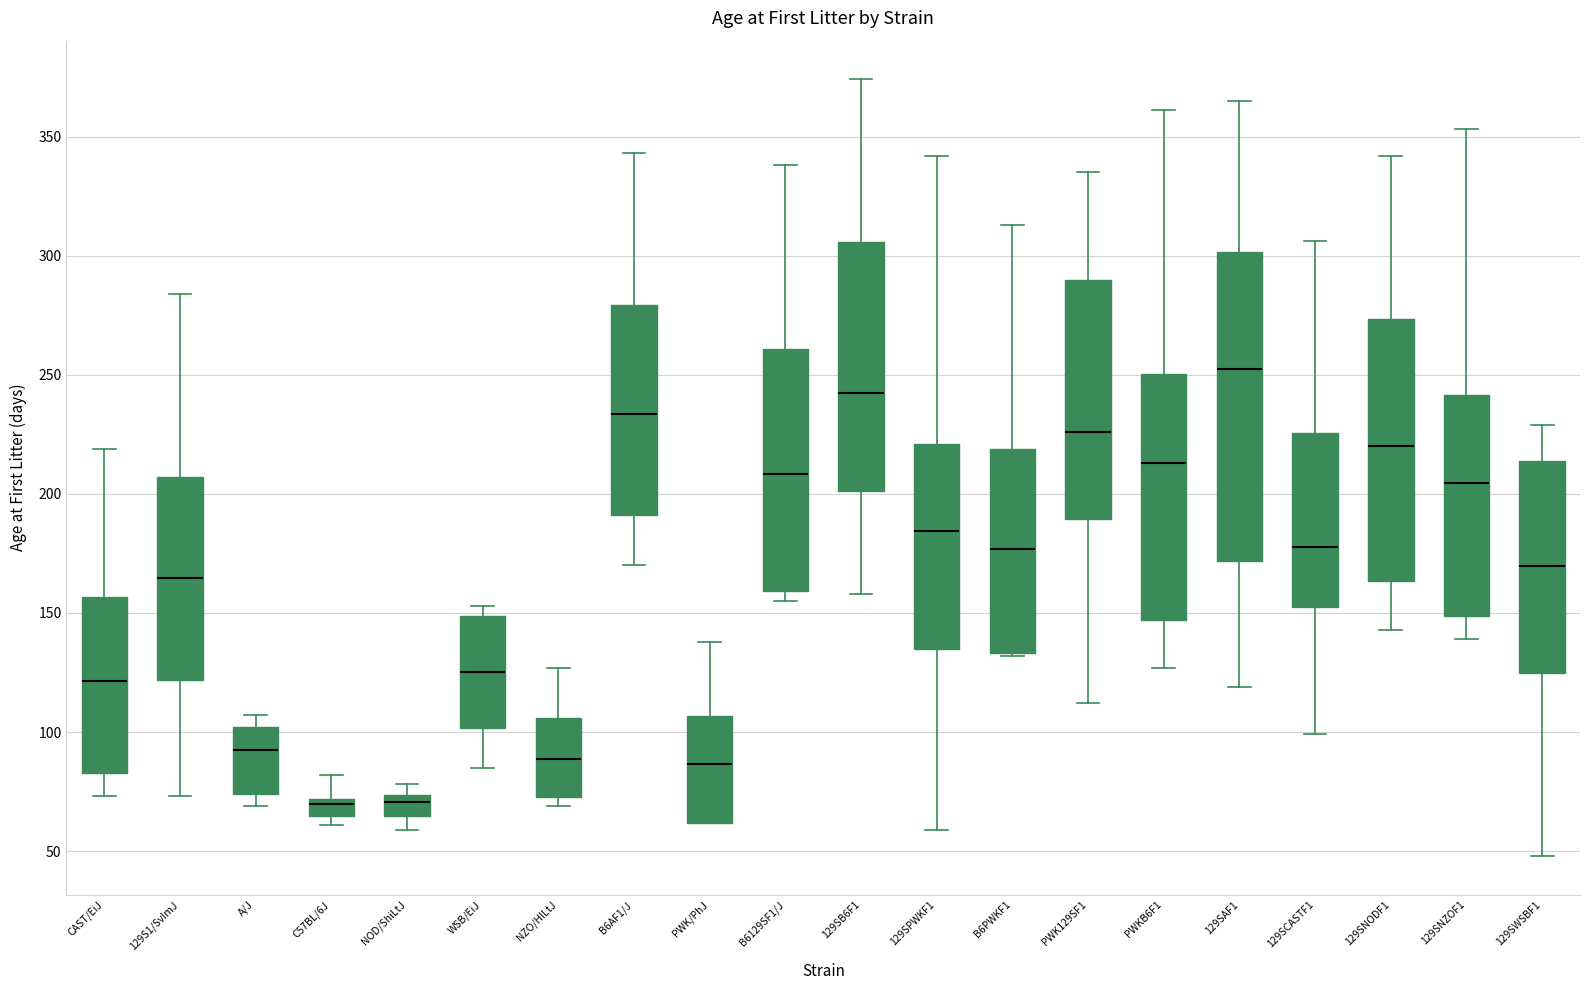

Where does the upper whisker of the box for CAST/EiJ end on the y-axis? The values are not printed on the chart, so give them approximately, as read against the axis.

220